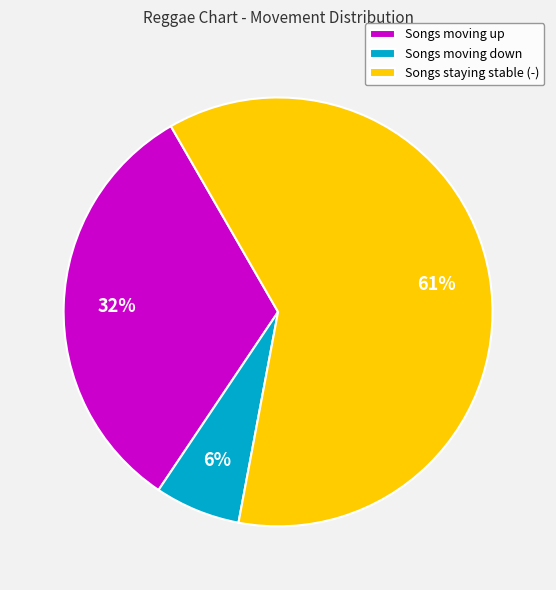

What is the smallest slice in the pie chart?

Songs moving down